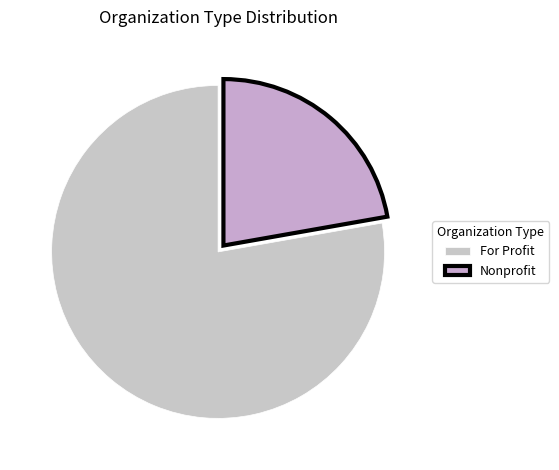

What is the change in value from For Profit to Nonprofit?

-25